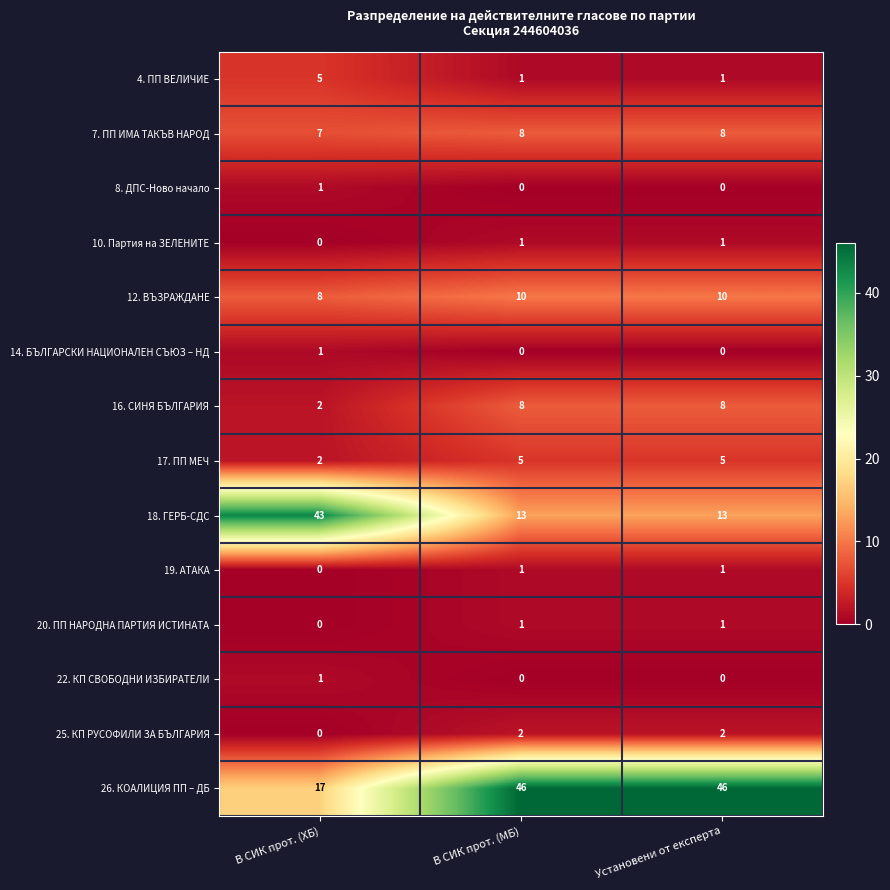

What is the sum of all 7. ПП ИМА ТАКЪВ НАРОД values?

23